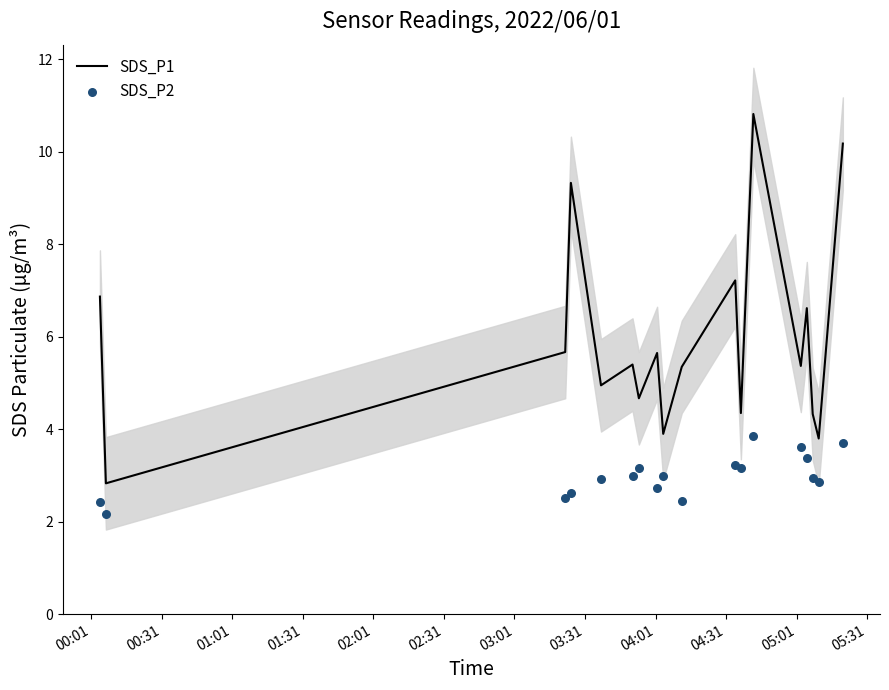

Which series has the largest total across all categories?

SDS_P1